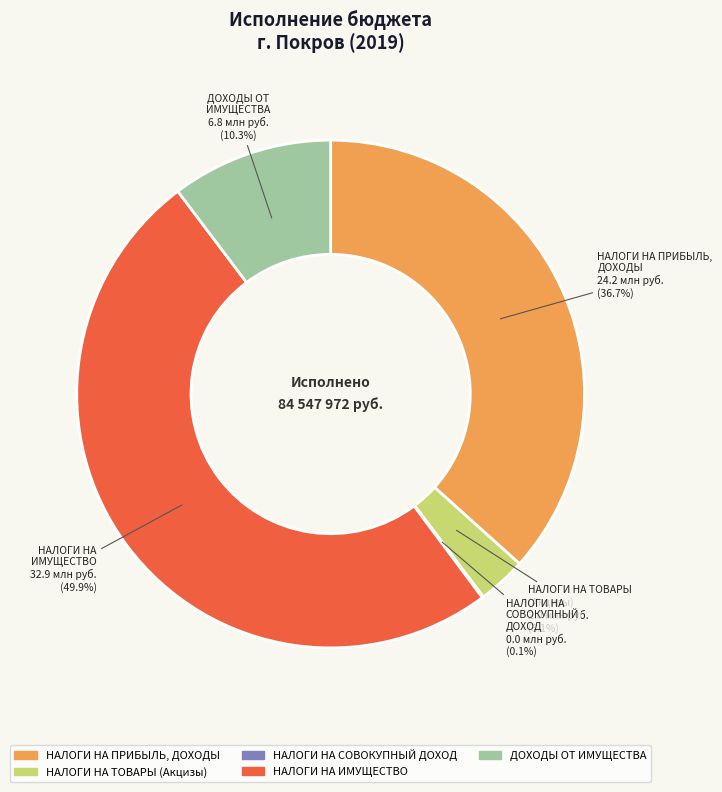

What percentage is NOT represented by НАЛОГИ НА ИМУЩЕСТВО?

50.1%